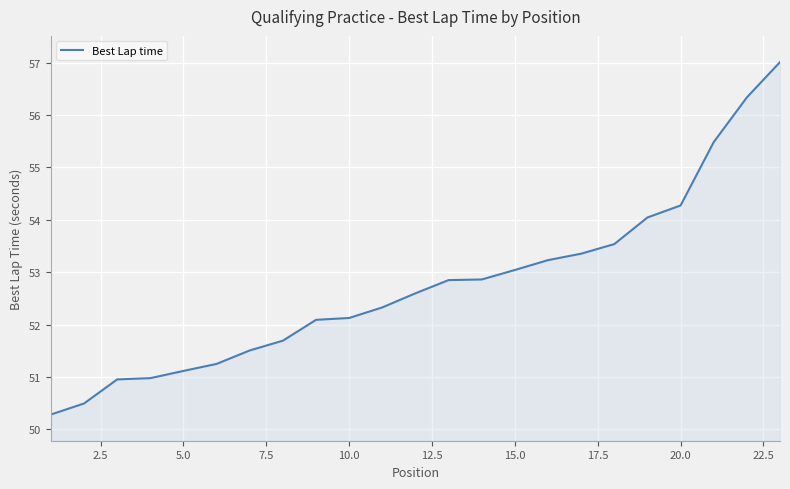

How many series are shown in this chart?

1